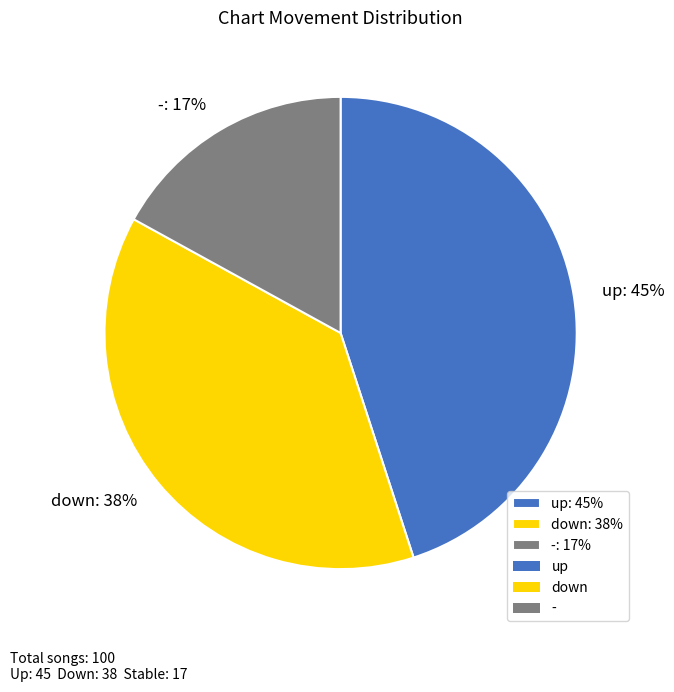

Do down: 38% and up: 45% together represent more than half of the pie?

Yes